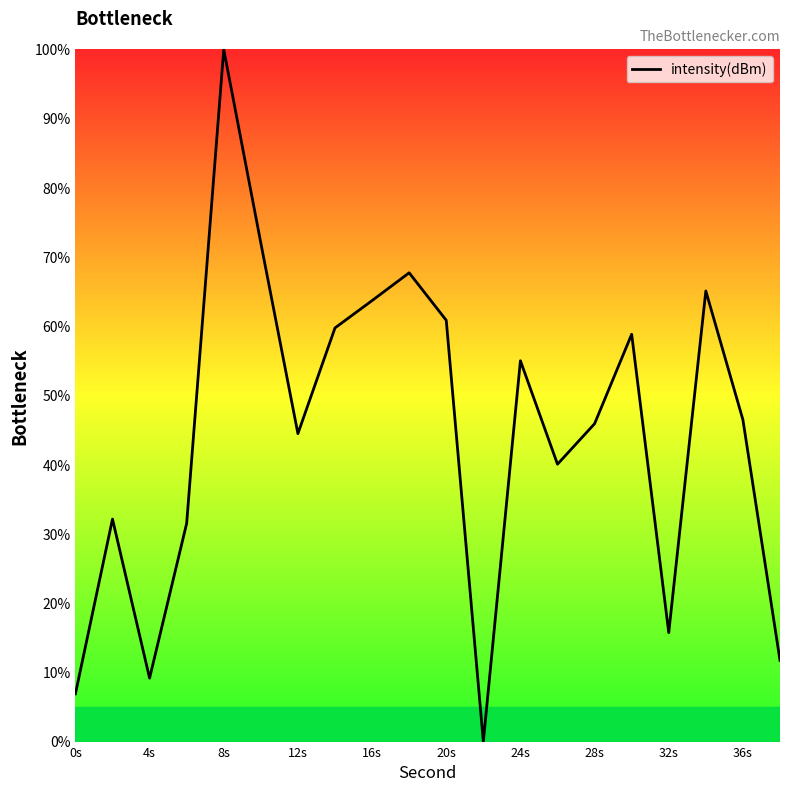

True or false: the data has more than 1 interior local peaks.

True